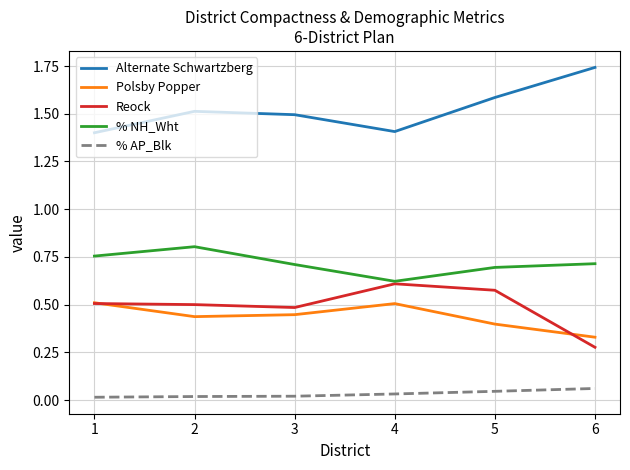

True or false: Polsby Popper has a value of 0.5 at 1.

True